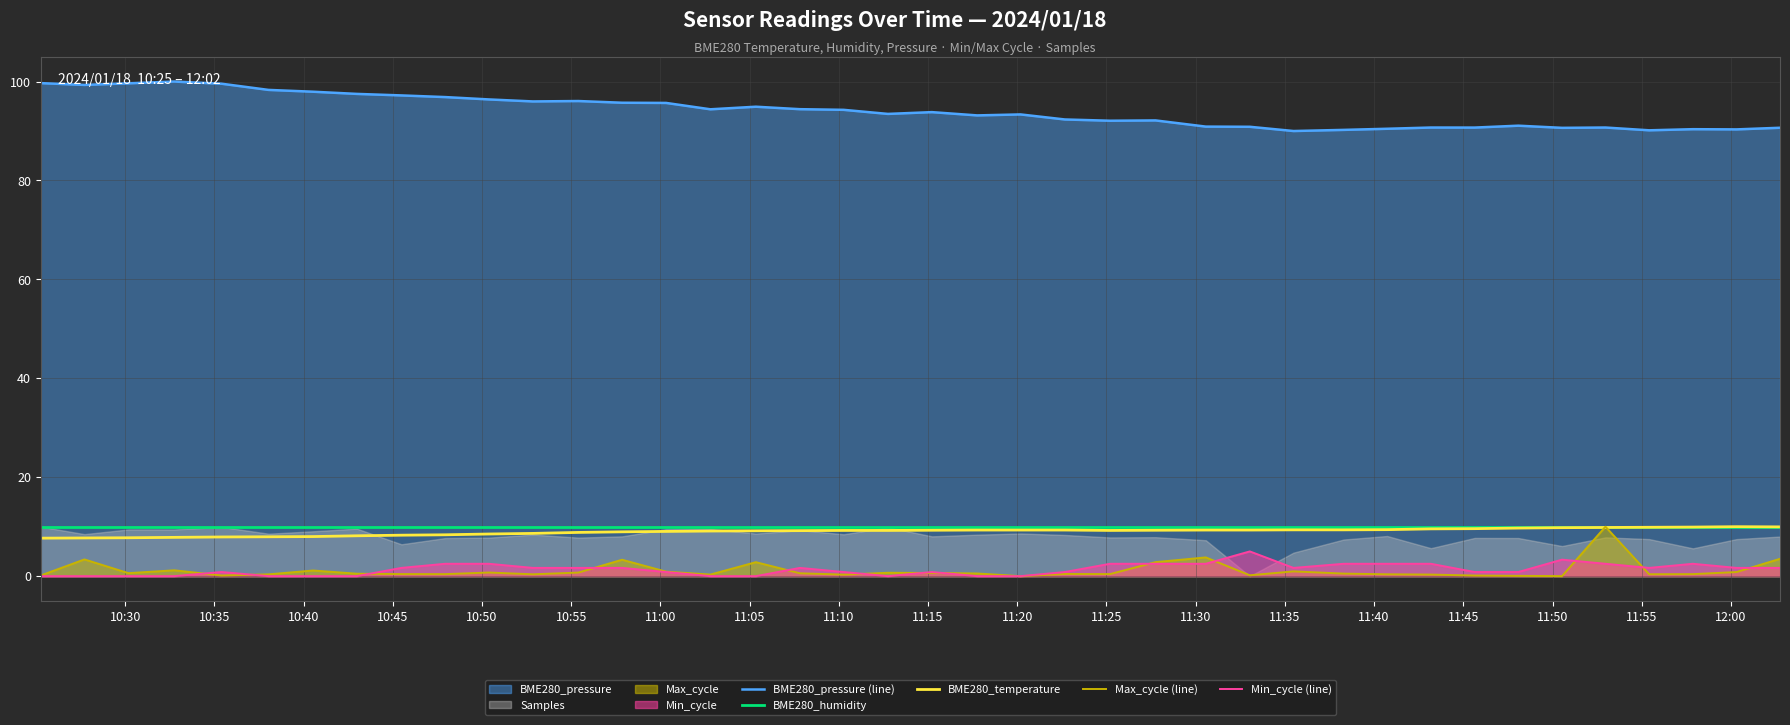

True or false: BME280_humidity and Min_cycle (line) cross at least once.

False